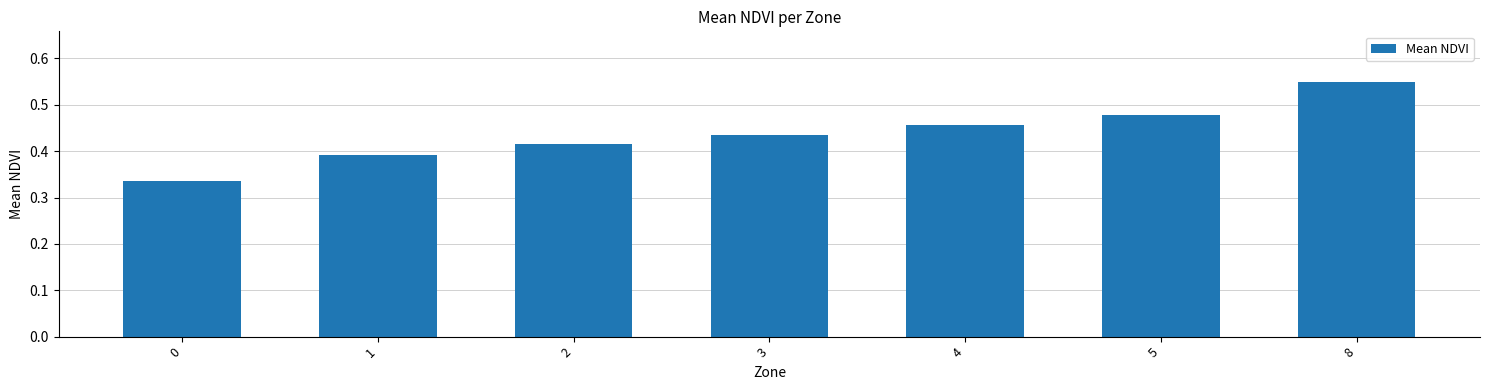

Which has a higher value, 8 or 5?

8